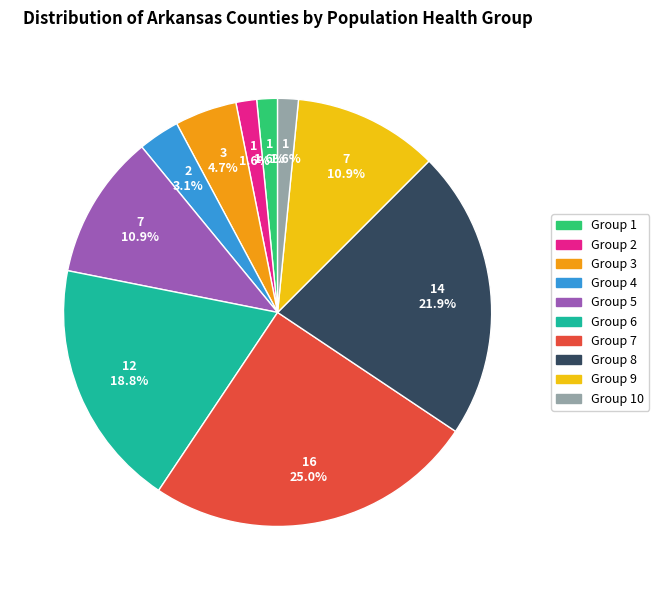

What percentage do Group 1 and Group 9 together represent?

12.5%